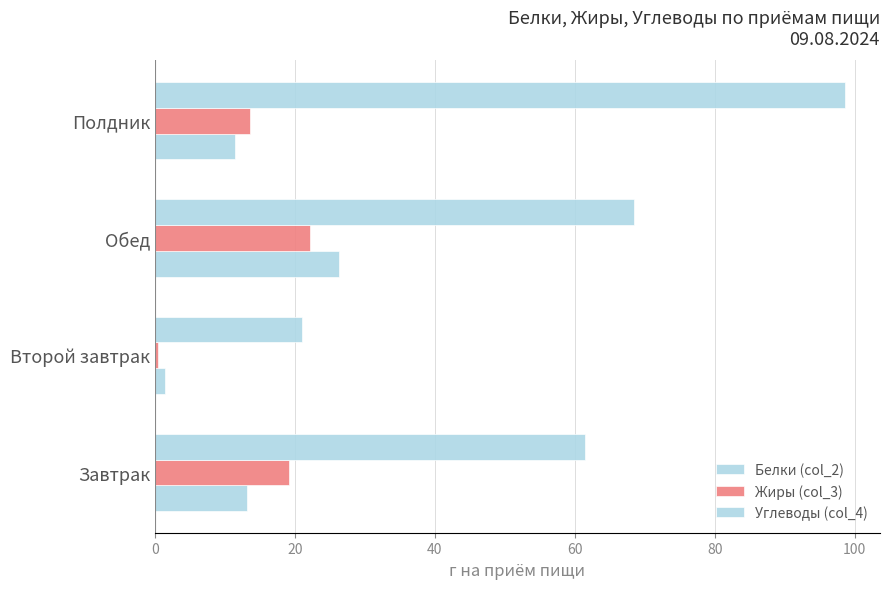

List the series in order of their peak value, lowest first.

Жиры (col_3), Белки (col_2), Углеводы (col_4)